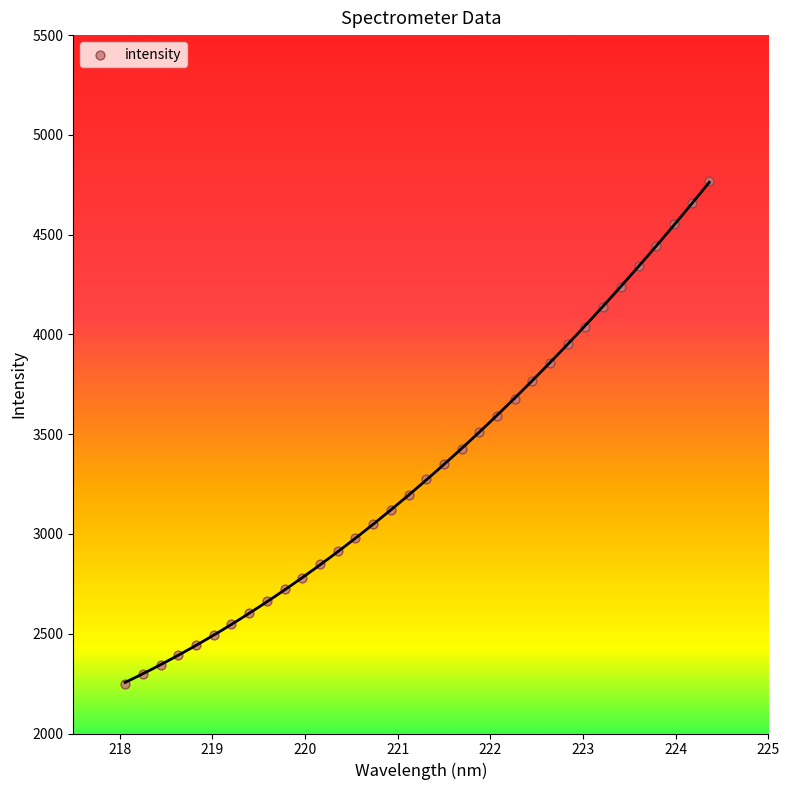

What is the range of X values (max minus min)?

6.3